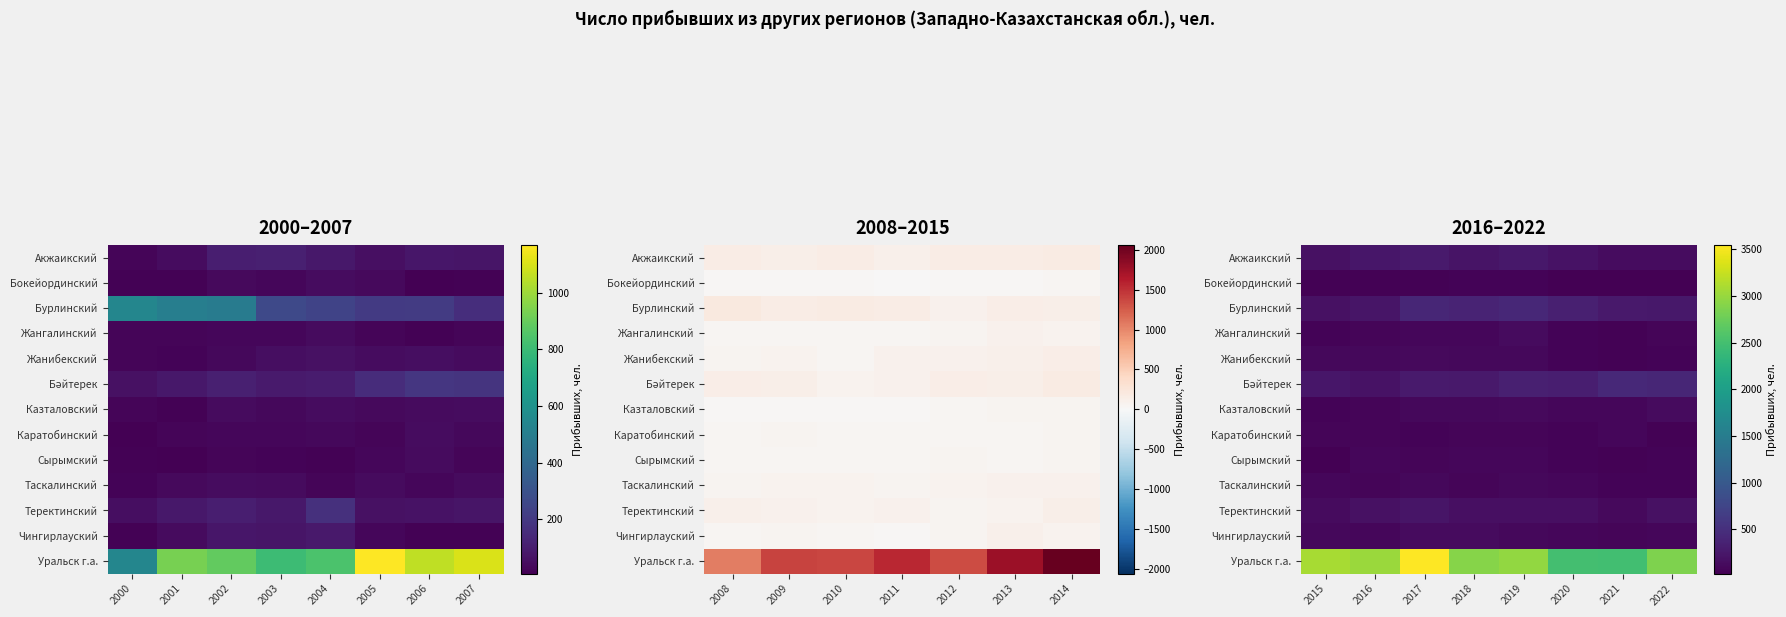

What is the difference between the Уральск г.а. values at 2018 and 2021?

425